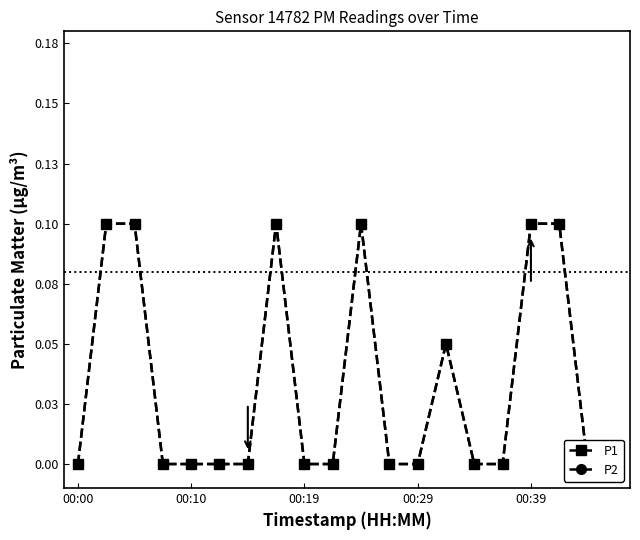

Which series changed the most between 10 and 16?

P1